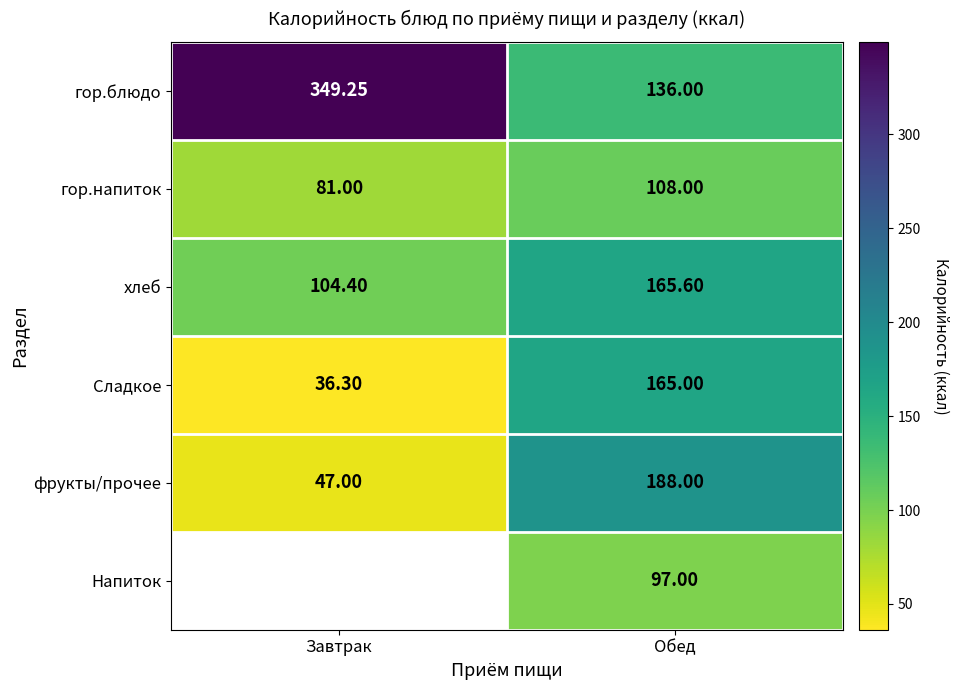

At which category does the chart reach its minimum across all series?

Завтрак